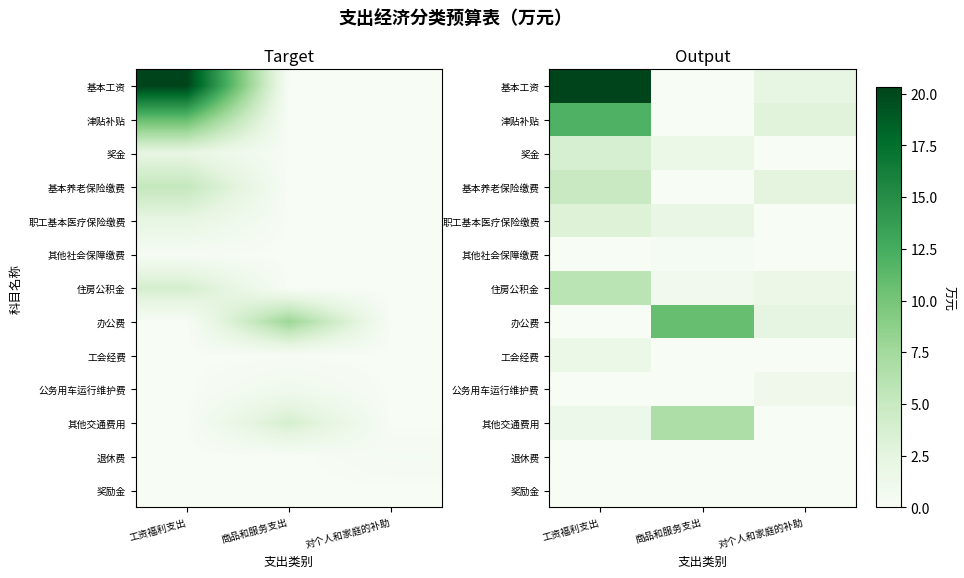

How many values in the 其他社会保障缴费 series exceed 0?

1